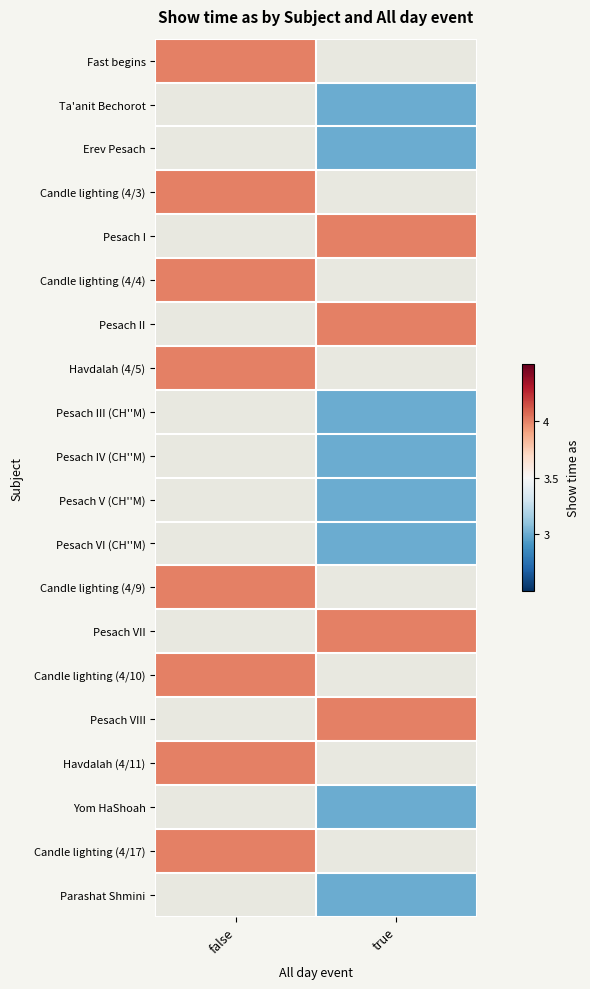

List the labels in order of Pesach VII value, smallest first.

false, true